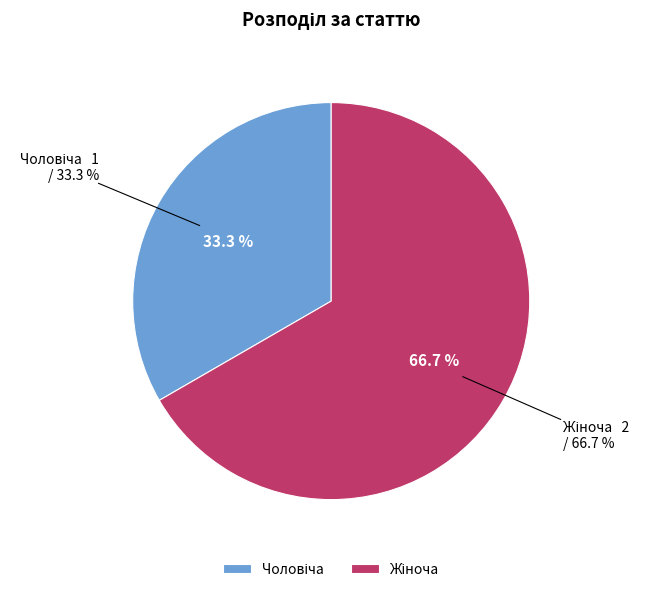

To the nearest percent, what is the average slice percentage?

50%